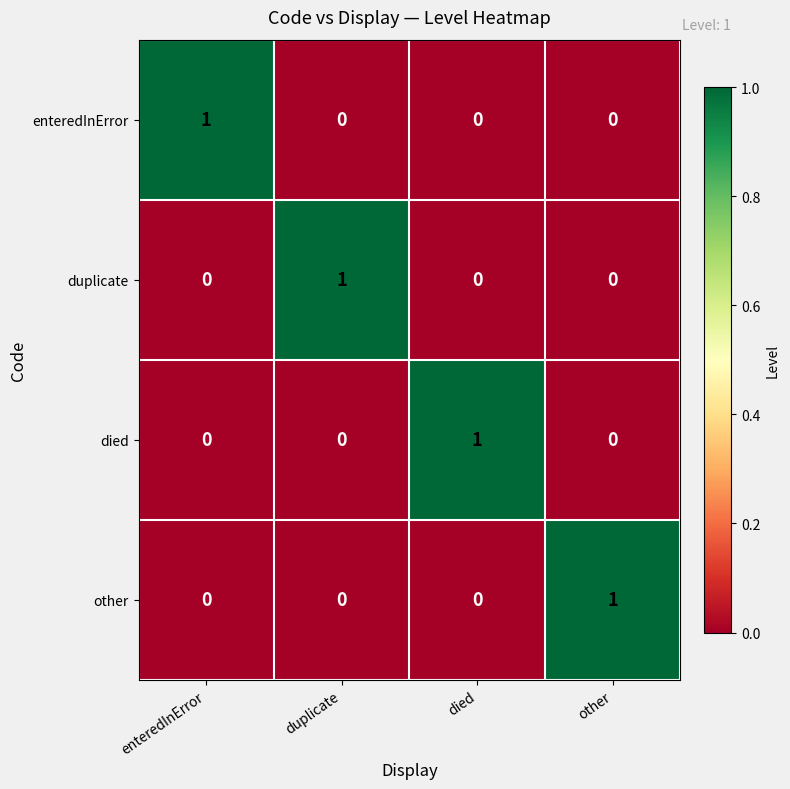

Count the duplicate values in the range 0 to 1.

4